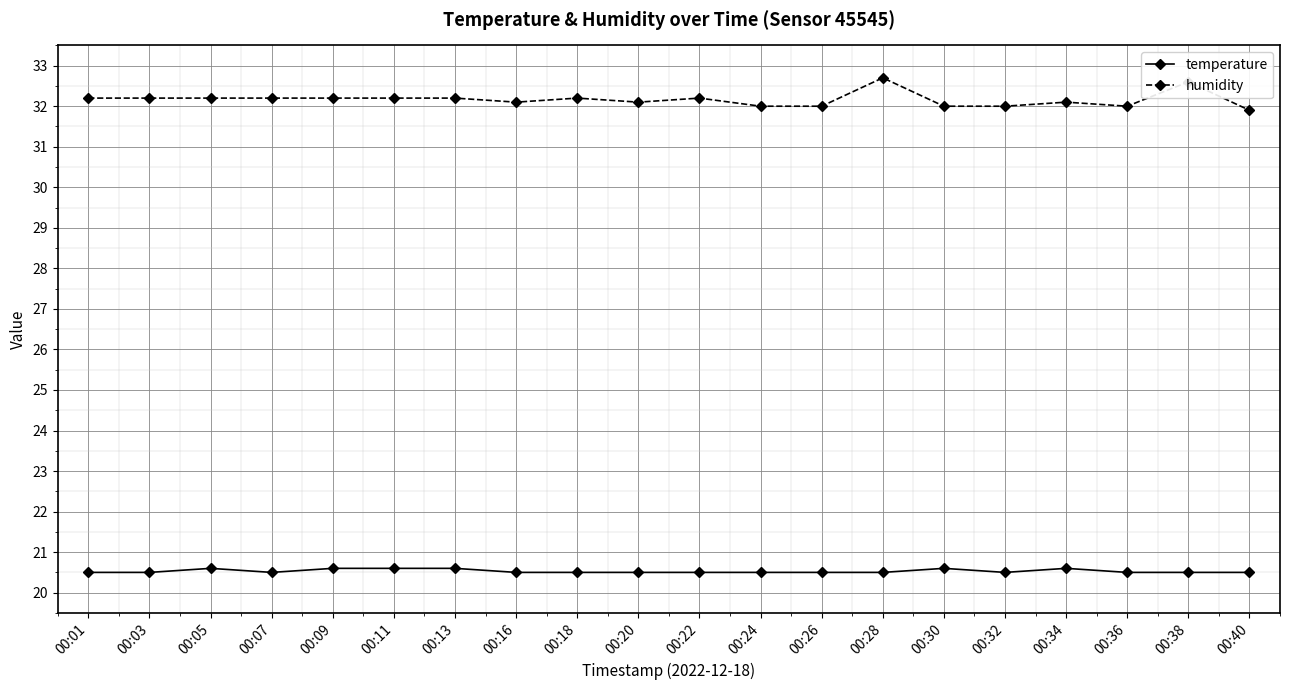

What is the sum of the temperature values at 00:32 and 00:40?

41.0